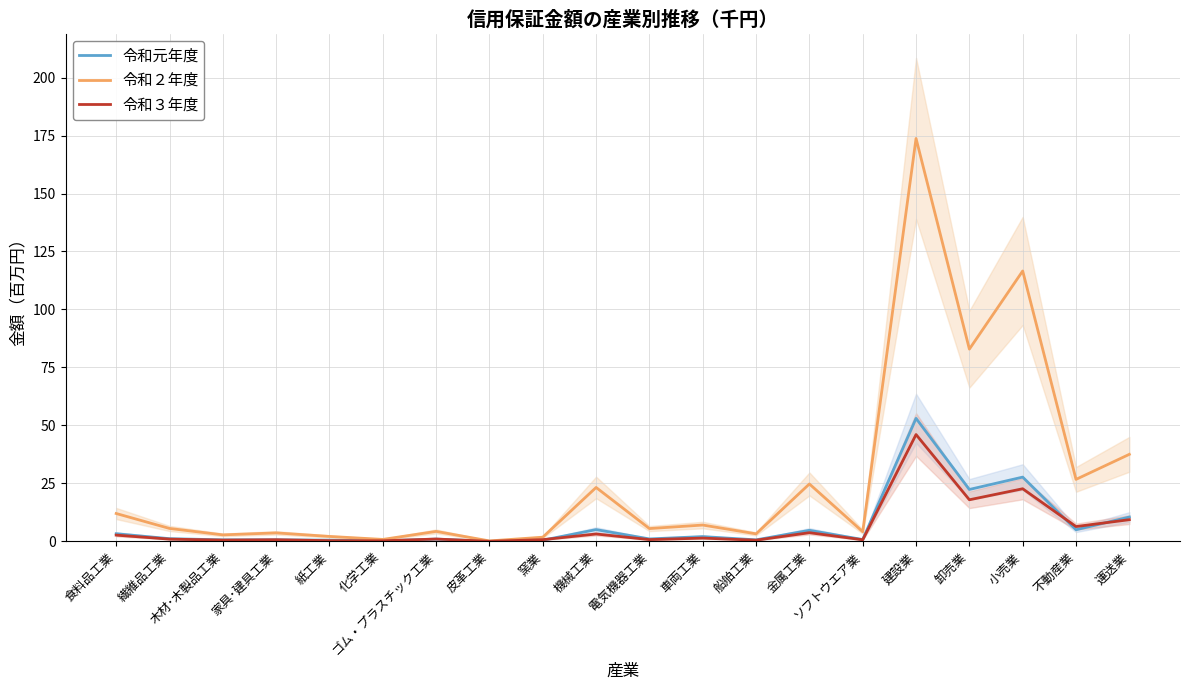

Where does the 令和２年度 series first go above 5?

食料品工業